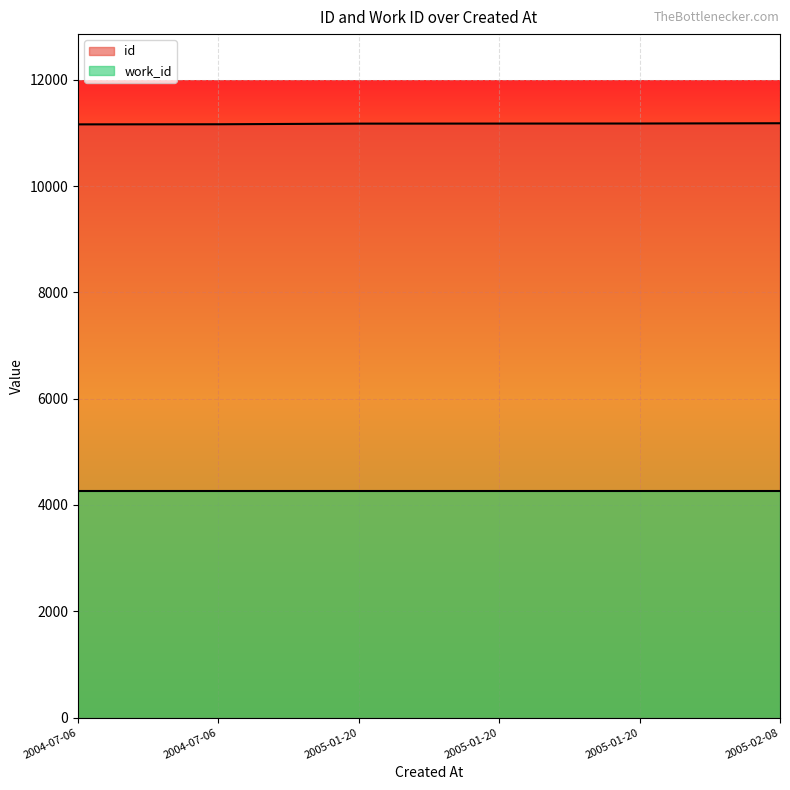

Rank the categories by value from highest to lowest.

2005-02-08, 2005-01-20, 2005-01-20, 2005-01-20, 2004-07-06, 2004-07-06